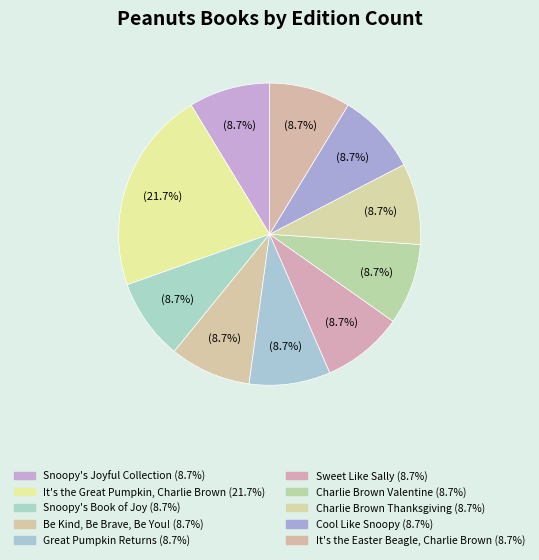

Is there any slice that represents more than half of the pie?

No